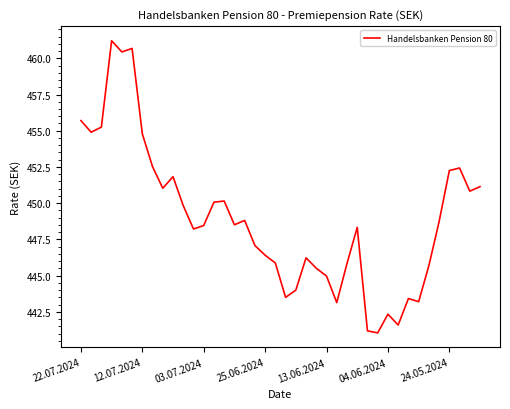

What is the difference between the maximum and minimum values?

20.2